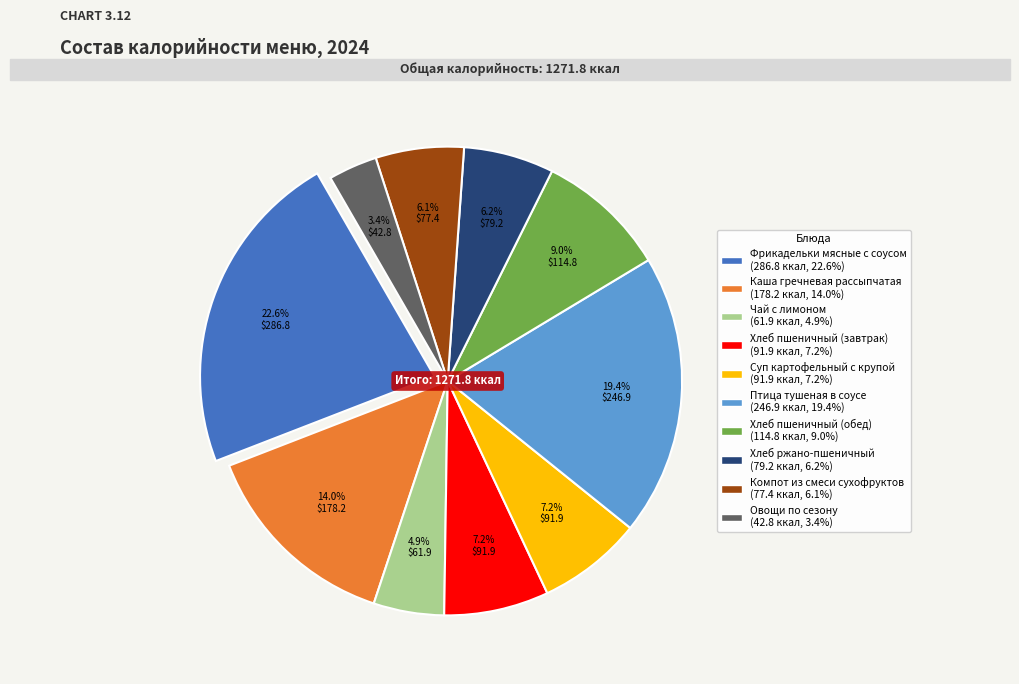

Does Суп картофельный с крупой represent more than half of the total?

No